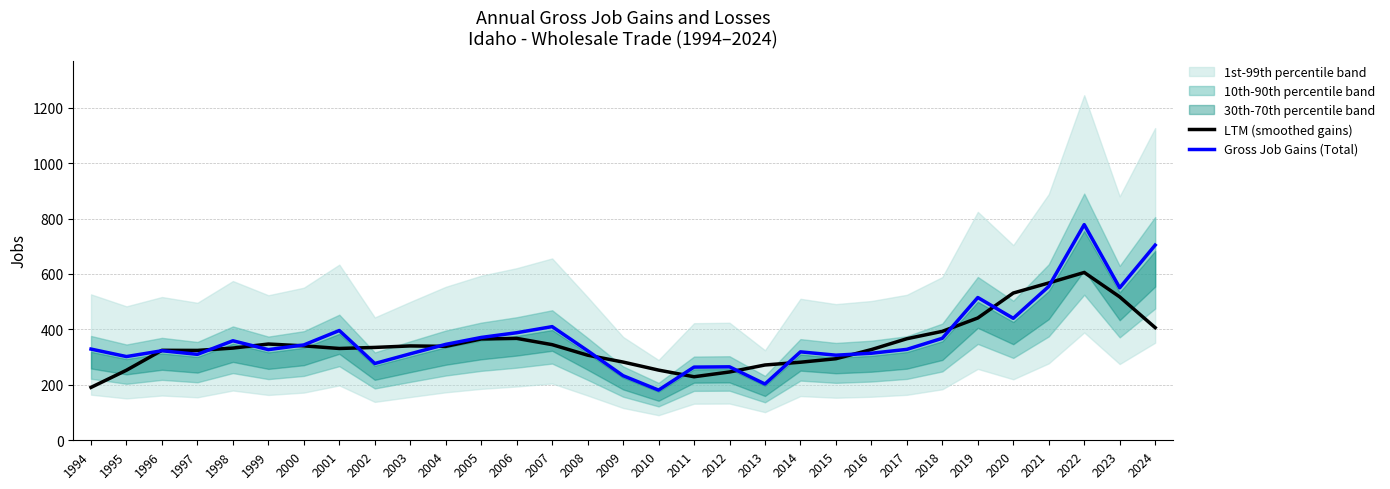

Which series has the widest spread of values?

Gross Job Gains (Total)